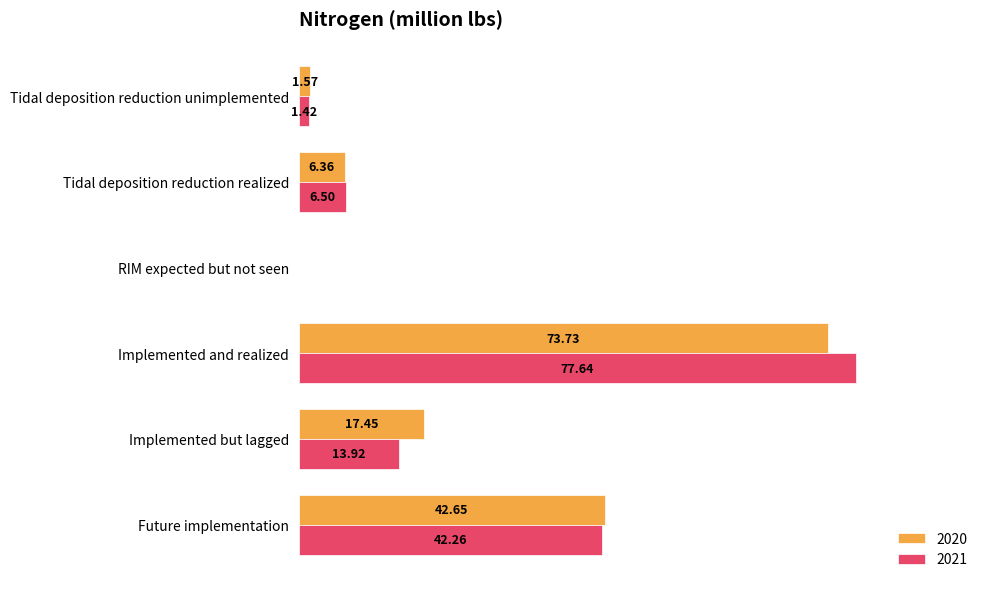

At which label does 2020 reach its peak?

Implemented and realized